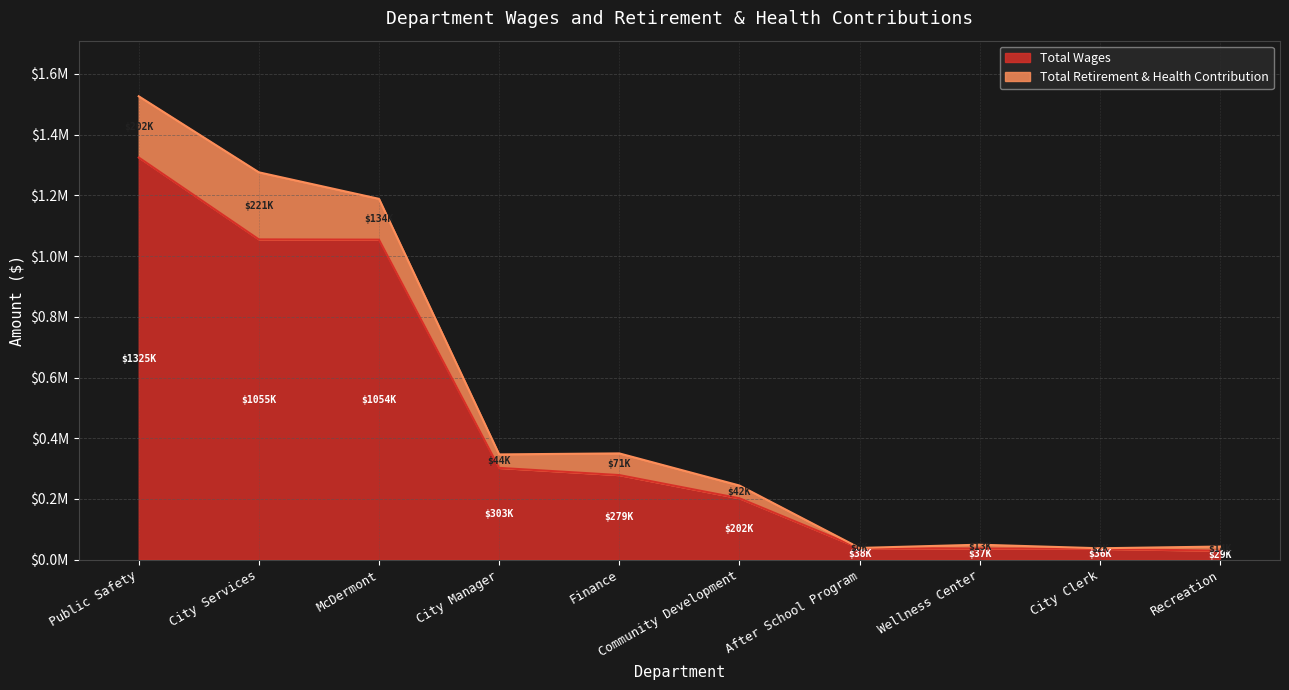

What is the minimum value shown in the chart?

29494